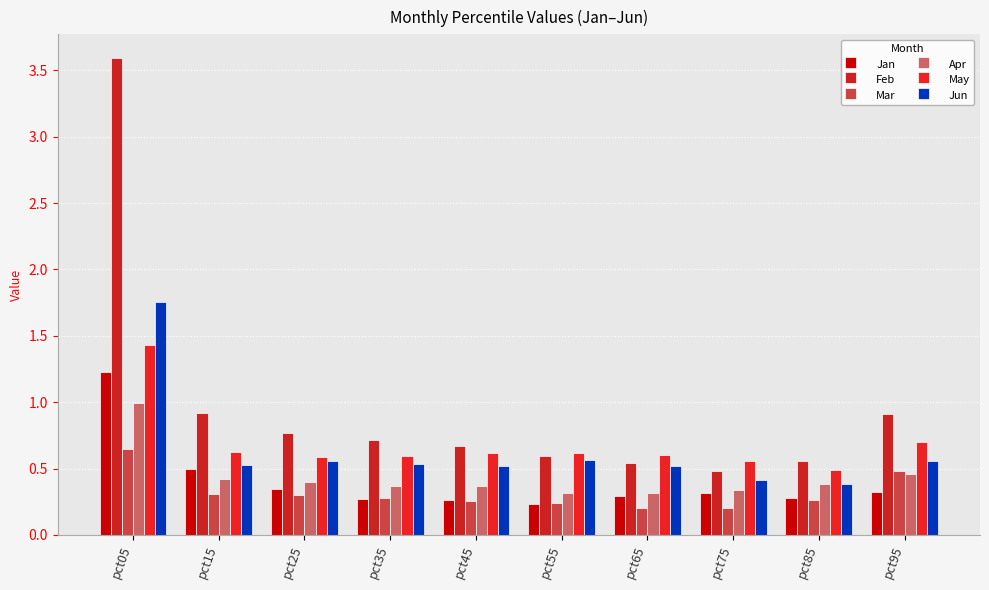

Is it true that Jun equals 0.5 at pct65?

True